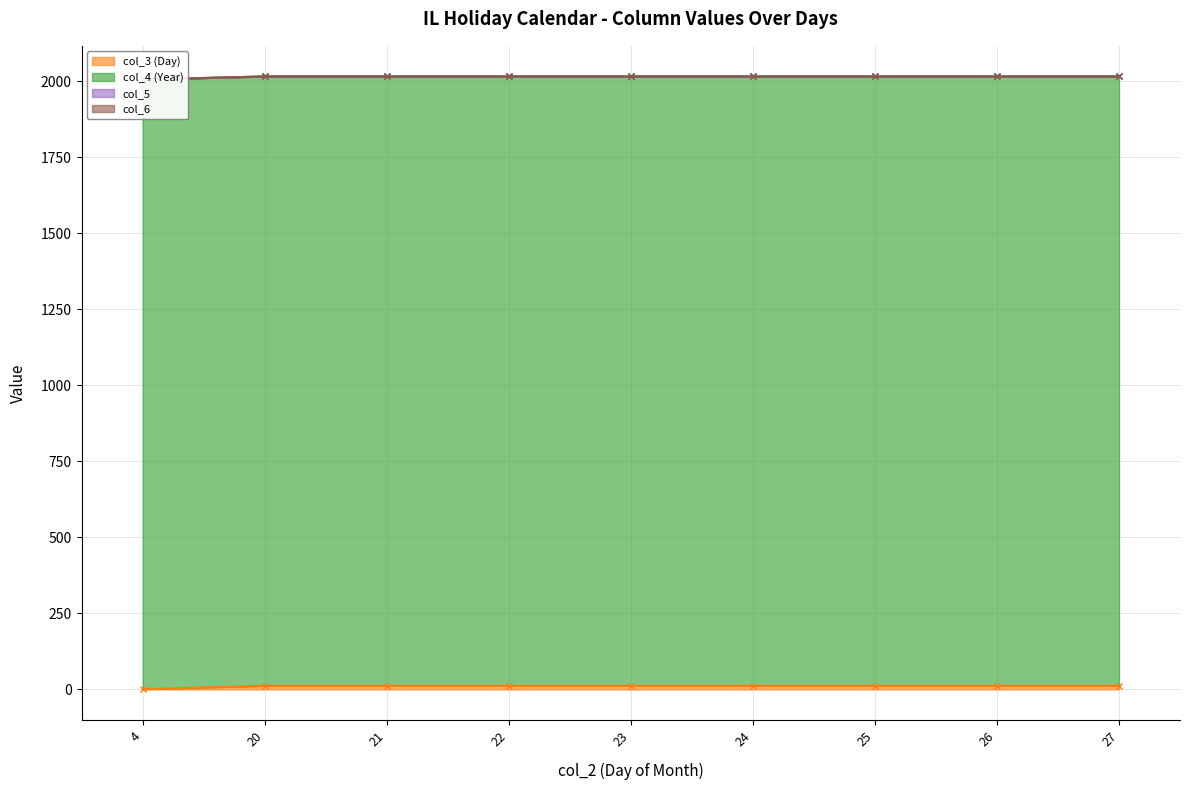

Which has a higher value, 21 or 4?

21